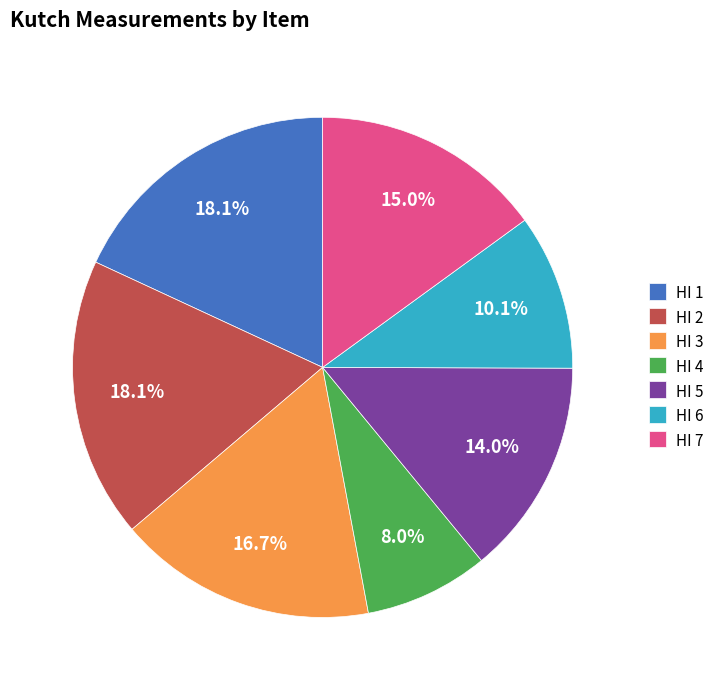

Is there any slice that represents more than half of the pie?

No